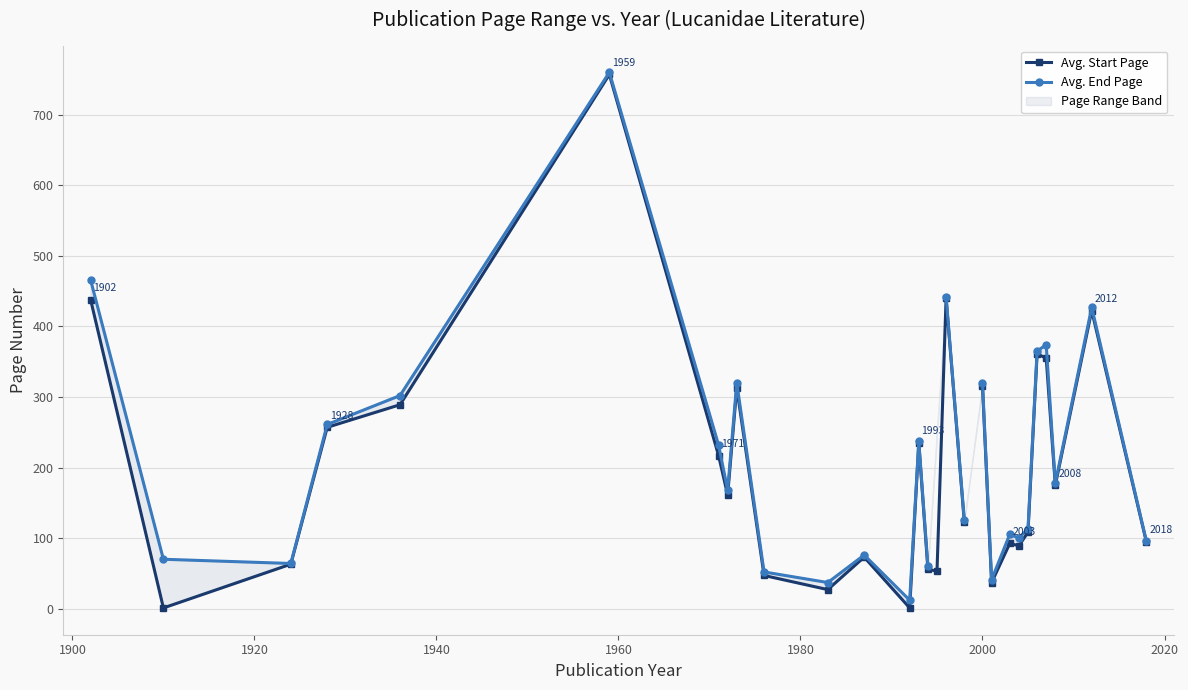

True or false: Avg. Start Page and Avg. End Page cross at least once.

False